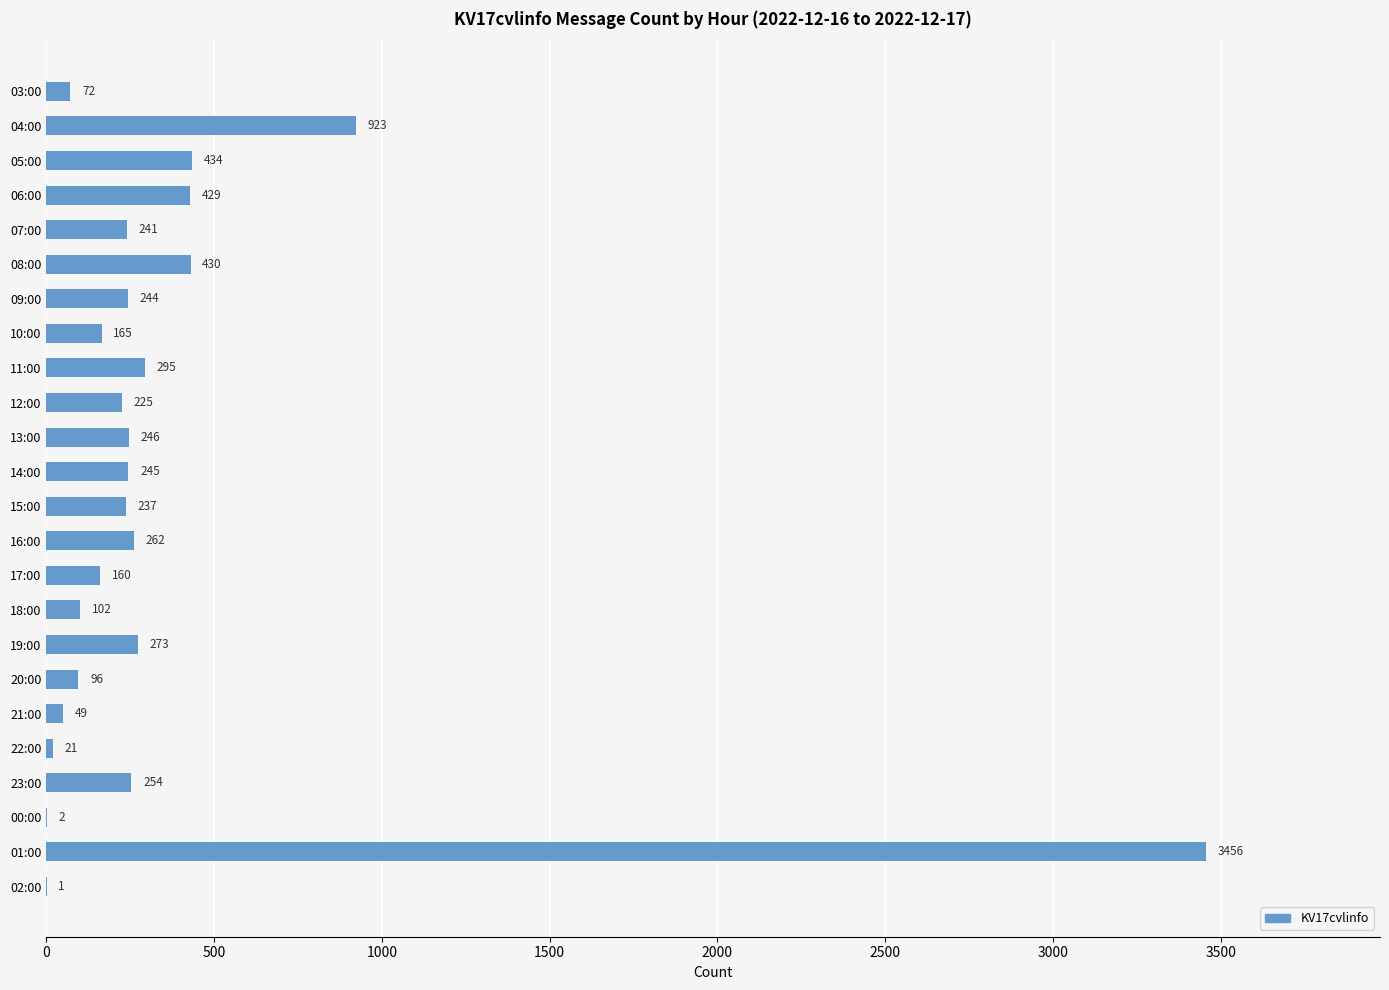

How many data points does each series have?

24